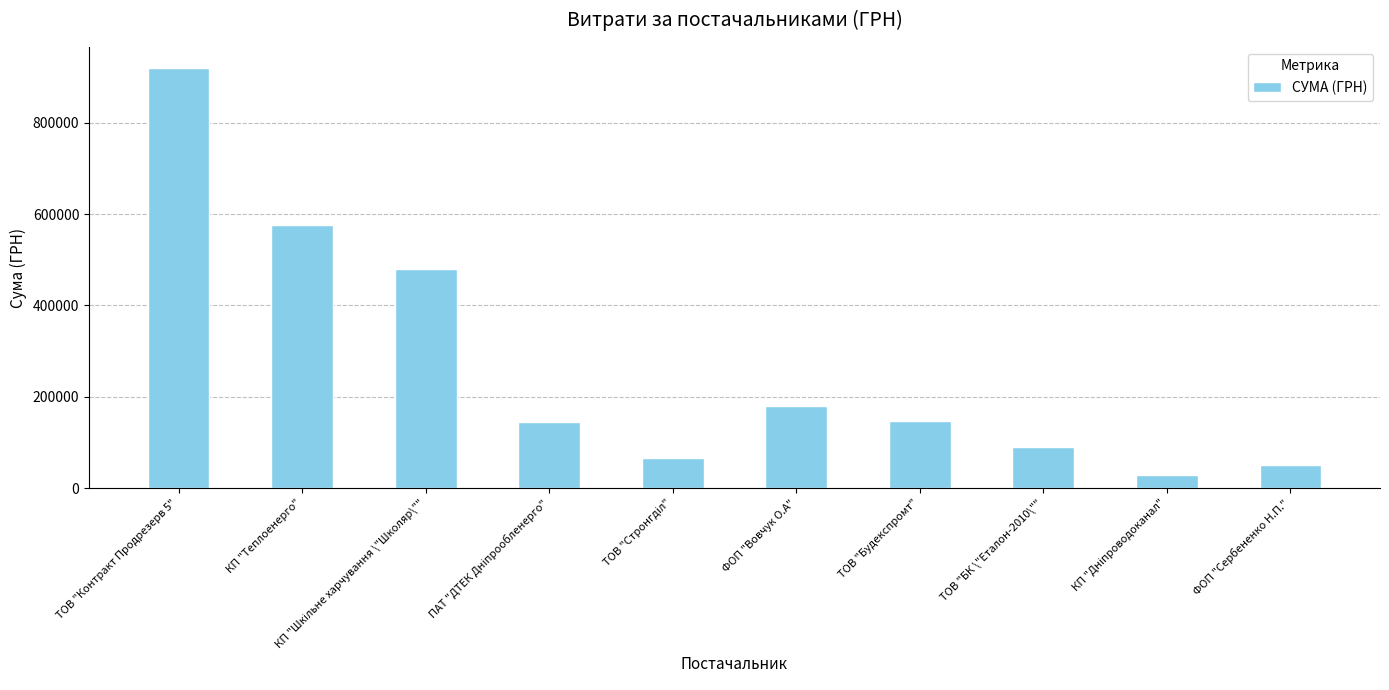

How many bars are there in total?

10